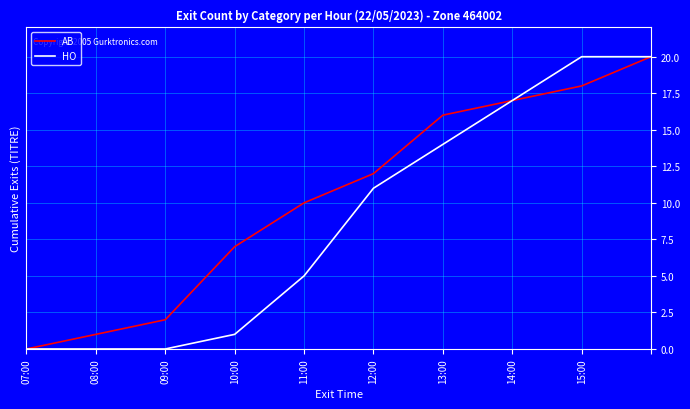

What is the greatest value displayed?

20